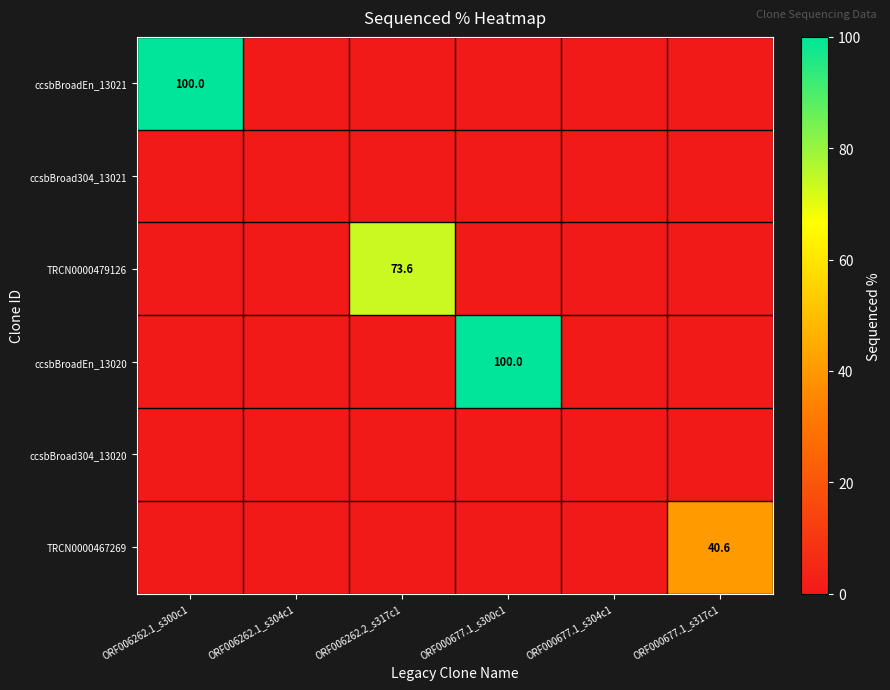

Is it true that TRCN0000467269 equals 40.6 at ORF000677.1_s317c1?

True